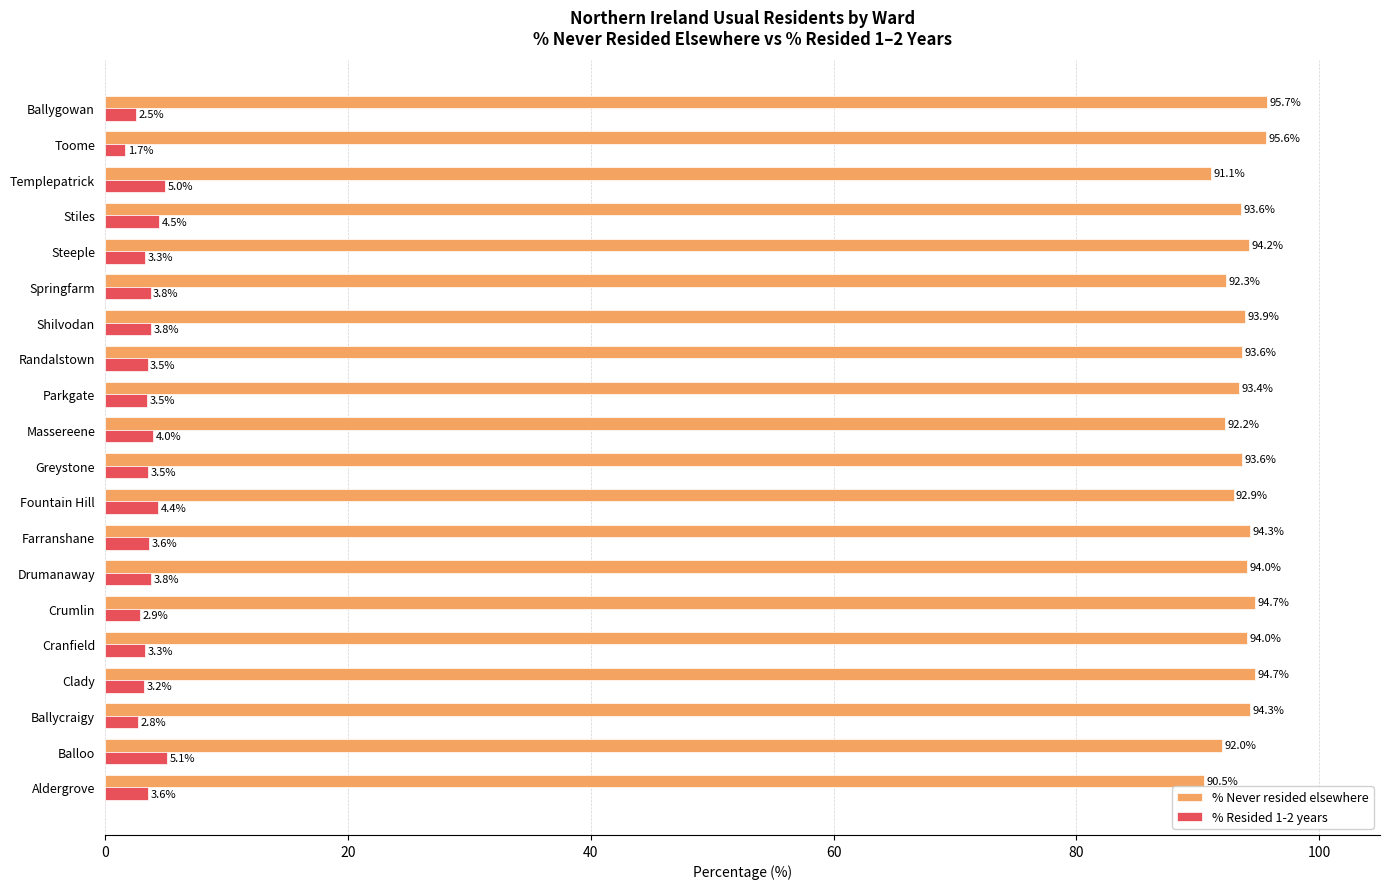

True or false: % Never resided elsewhere has a value of 91.1 at Templepatrick.

True